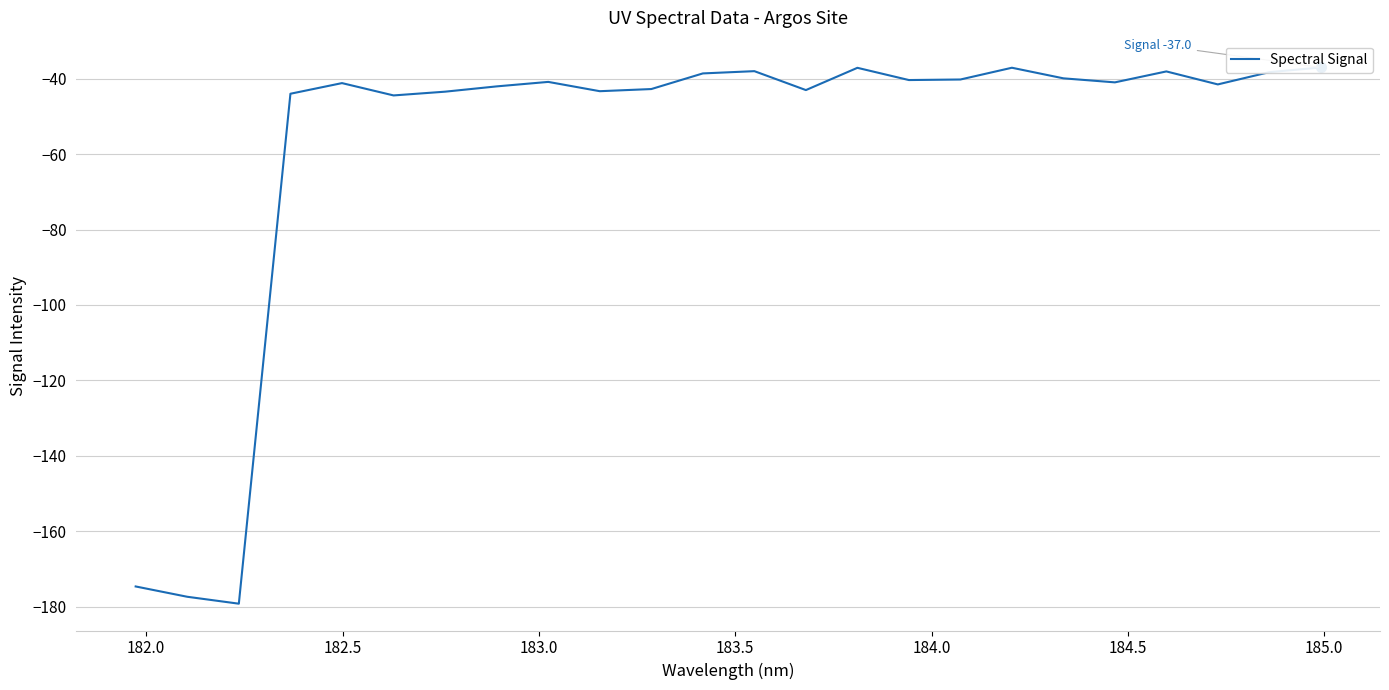

How many values are below -40?

16